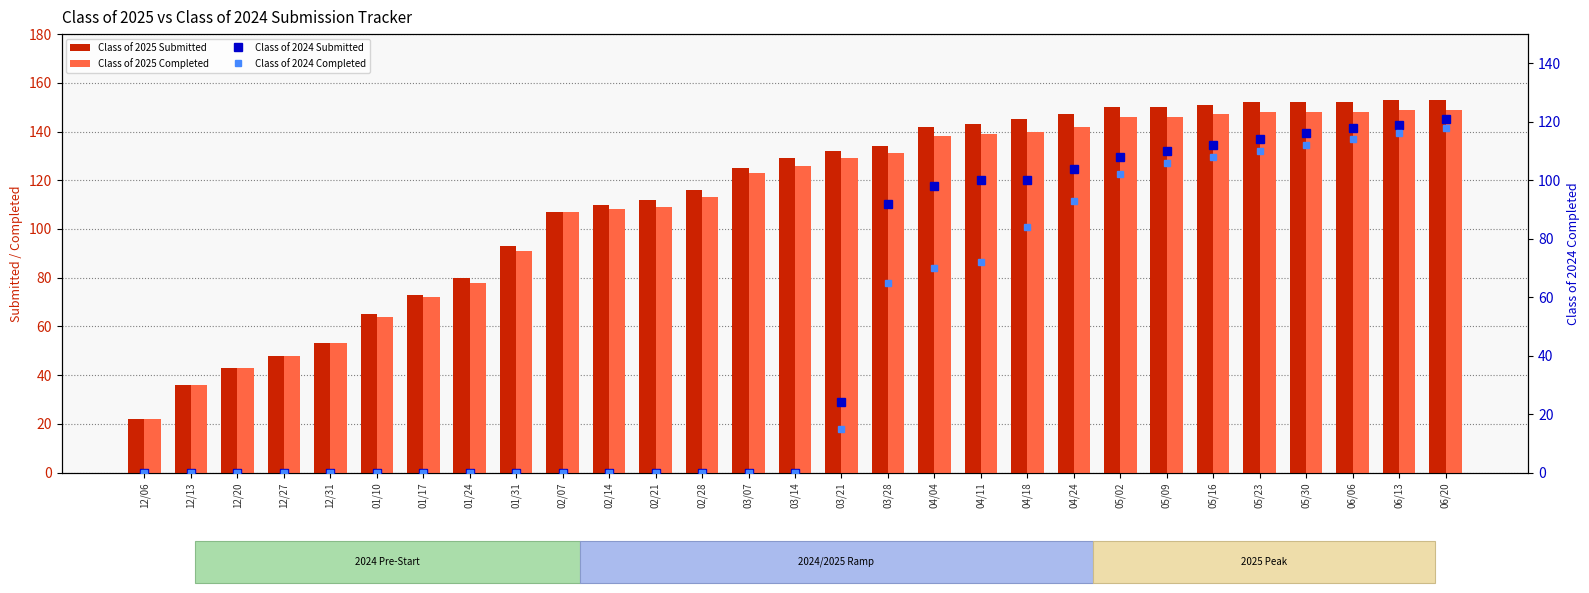

Reading right to left, list all the values displayed in this chart.

Class of 2025 Submitted: 06/20=153	06/13=153	06/06=152	05/30=152	05/23=152	05/16=151	05/09=150	05/02=150	04/24=147	04/18=145	04/11=143	04/04=142	03/28=134	03/21=132	03/14=129	03/07=125	02/28=116	02/21=112	02/14=110	02/07=107	01/31=93	01/24=80	01/17=73	01/10=65	12/31=53	12/27=48	12/20=43	12/13=36	12/06=22
Class of 2025 Completed: 06/20=149	06/13=149	06/06=148	05/30=148	05/23=148	05/16=147	05/09=146	05/02=146	04/24=142	04/18=140	04/11=139	04/04=138	03/28=131	03/21=129	03/14=126	03/07=123	02/28=113	02/21=109	02/14=108	02/07=107	01/31=91	01/24=78	01/17=72	01/10=64	12/31=53	12/27=48	12/20=43	12/13=36	12/06=22
Class of 2024 Submitted: 06/20=121	06/13=119	06/06=118	05/30=116	05/23=114	05/16=112	05/09=110	05/02=108	04/24=104	04/18=100	04/11=100	04/04=98	03/28=92	03/21=24	03/14=0	03/07=0	02/28=0	02/21=0	02/14=0	02/07=0	01/31=0	01/24=0	01/17=0	01/10=0	12/31=0	12/27=0	12/20=0	12/13=0	12/06=0
Class of 2024 Completed: 06/20=118	06/13=116	06/06=114	05/30=112	05/23=110	05/16=108	05/09=106	05/02=102	04/24=93	04/18=84	04/11=72	04/04=70	03/28=65	03/21=15	03/14=0	03/07=0	02/28=0	02/21=0	02/14=0	02/07=0	01/31=0	01/24=0	01/17=0	01/10=0	12/31=0	12/27=0	12/20=0	12/13=0	12/06=0